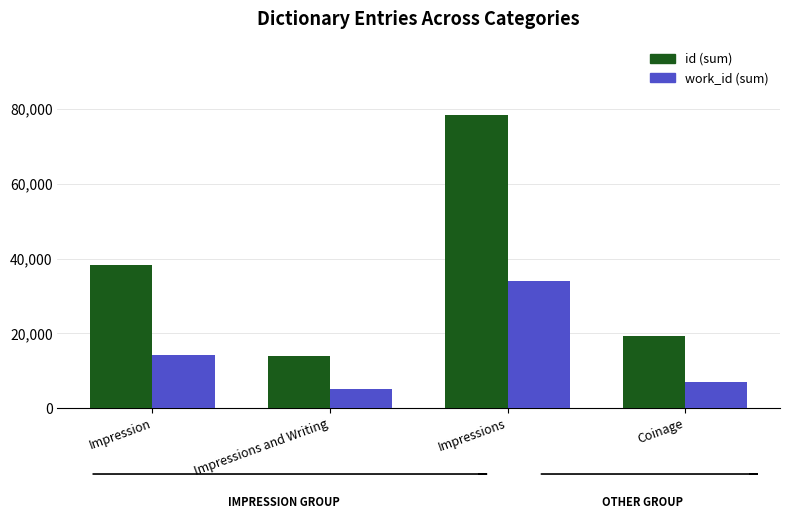

List the series in order of their peak value, lowest first.

work_id (sum), id (sum)